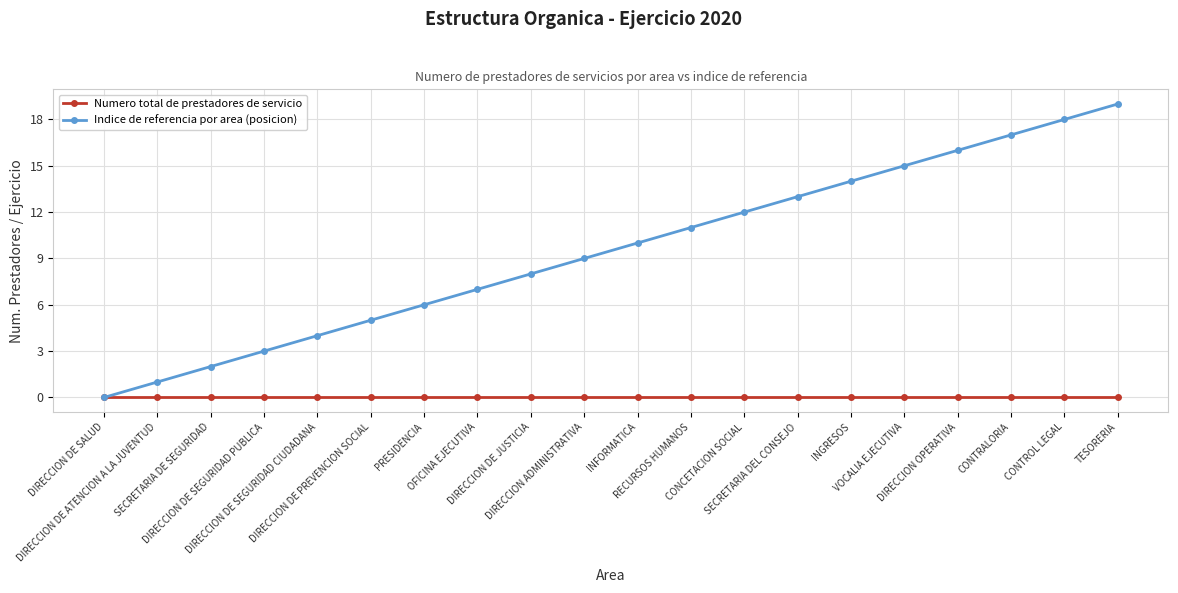

Which series has the largest total across all categories?

Indice de referencia por area (posicion)